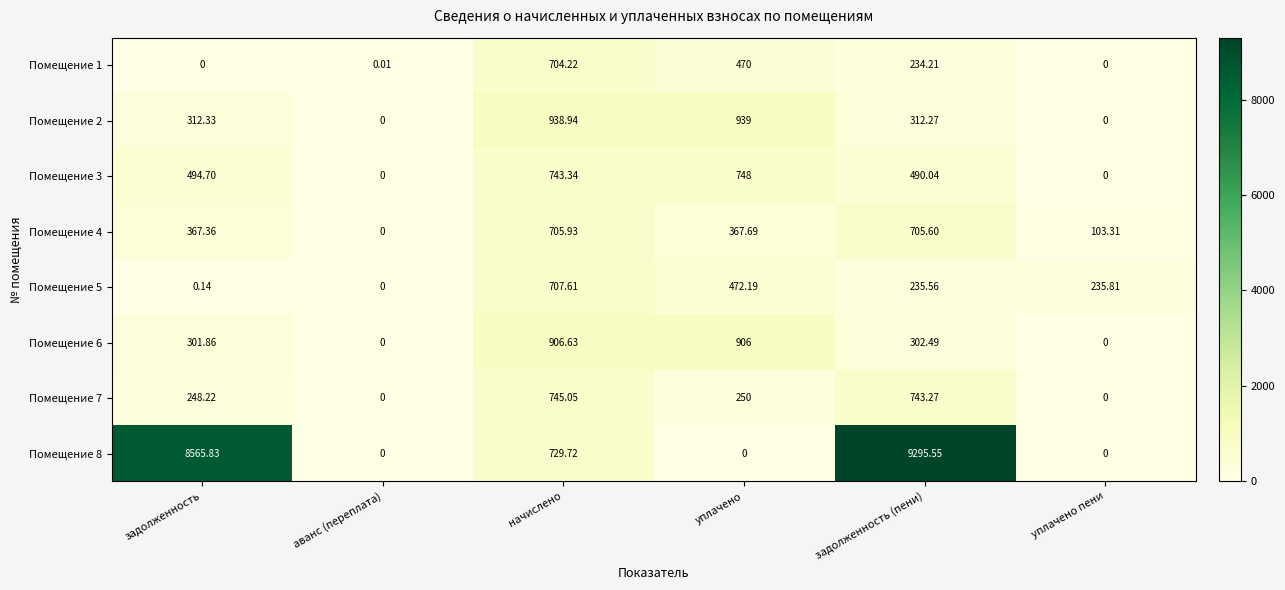

Where is Помещение 5 nearest to the value 353?

уплачено пени